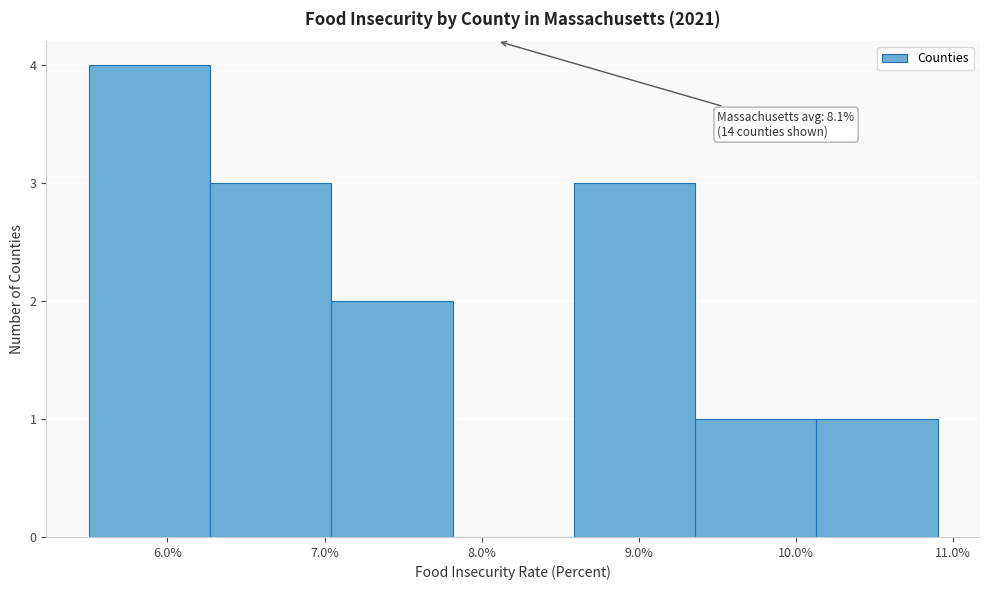

Over which range of the x-axis is the bar tallest?

5.5 to 6.3